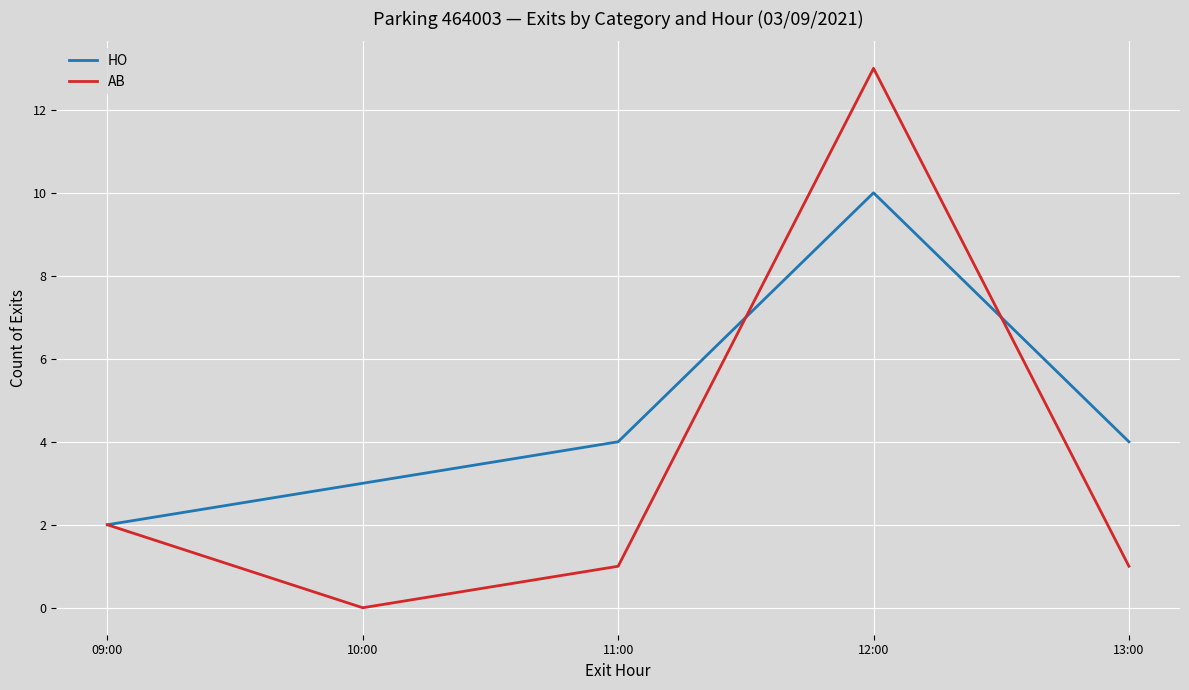

Reading right to left, transcribe all the data shown in this chart.

HO: 13:00=4	12:00=10	11:00=4	10:00=3	09:00=2
AB: 13:00=1	12:00=13	11:00=1	10:00=0	09:00=2